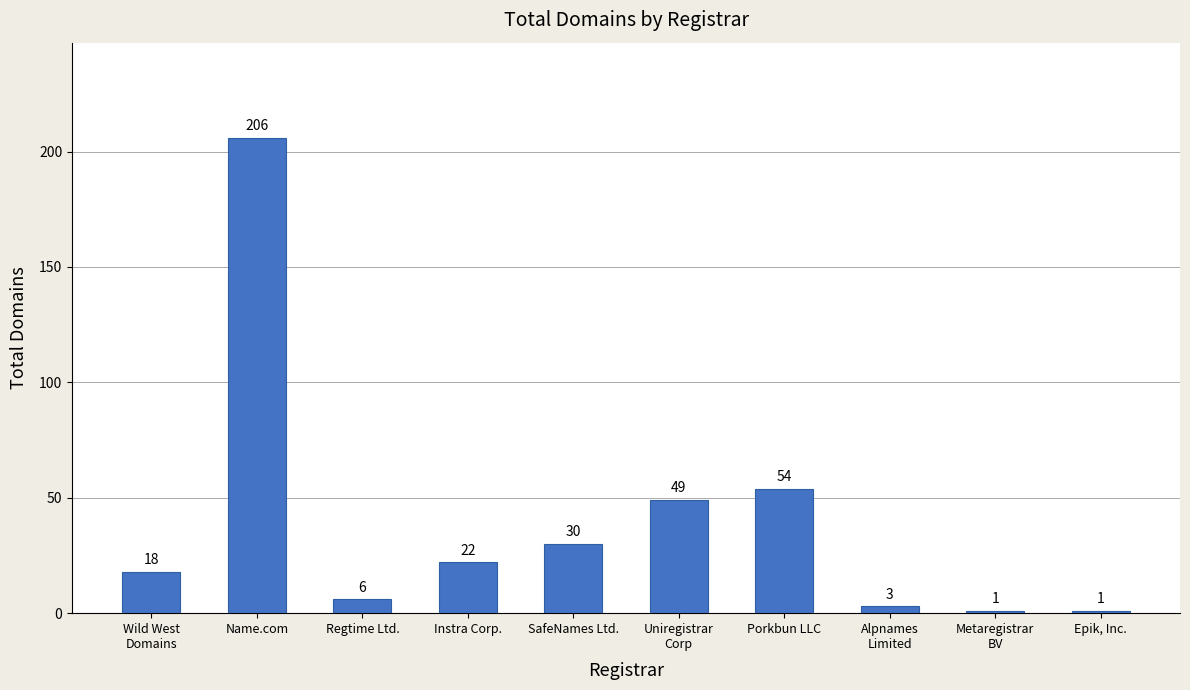

What is the sum of all values?

390